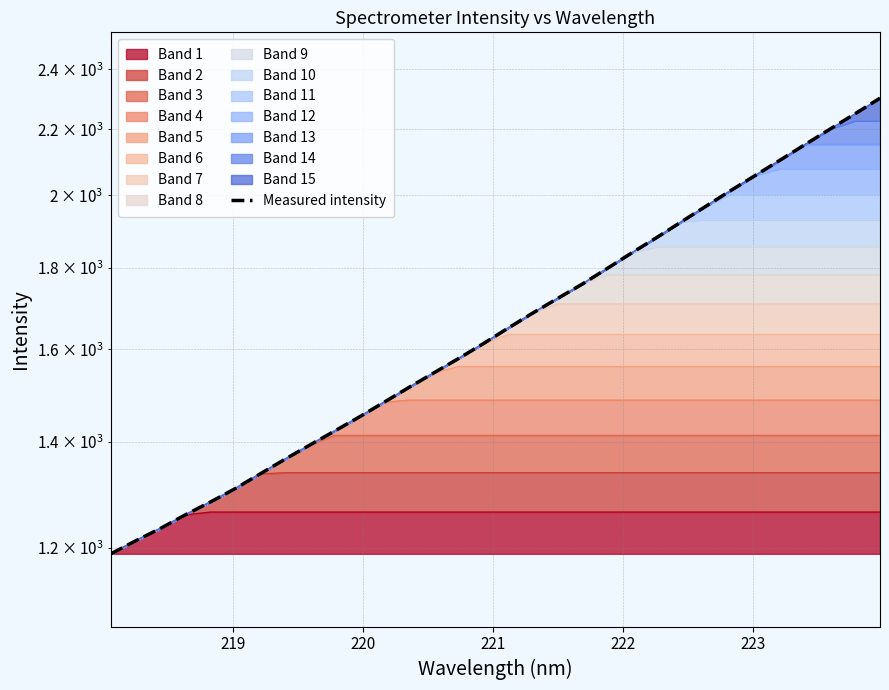

How many data points are less than 1650?

16